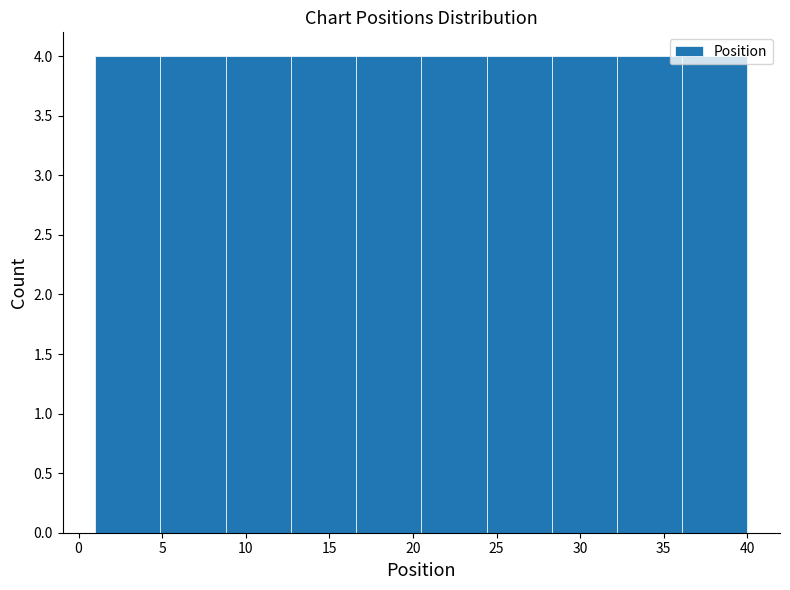

Reading left to right, transcribe this chart: for each bar, give the range it covers on the x-axis and its height. Neither the bar edges nor the heights are printed on the chart, so give them approximately, as read against the axes.

1.0 to 4.9: 4
4.9 to 8.8: 4
8.8 to 12.7: 4
12.7 to 16.6: 4
16.6 to 20.5: 4
20.5 to 24.4: 4
24.4 to 28.3: 4
28.3 to 32.2: 4
32.2 to 36.1: 4
36.1 to 40.0: 4